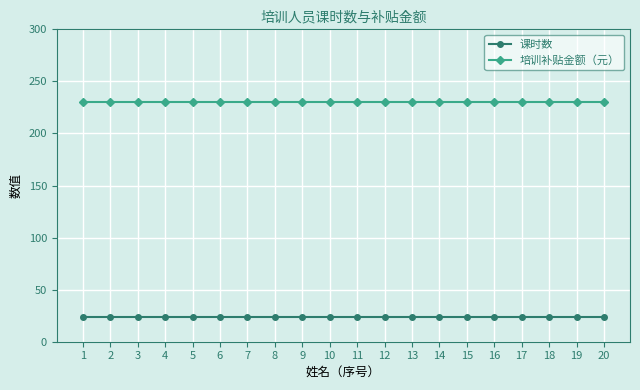

True or false: 培训补贴金额（元） and 课时数 intersect in this chart.

False